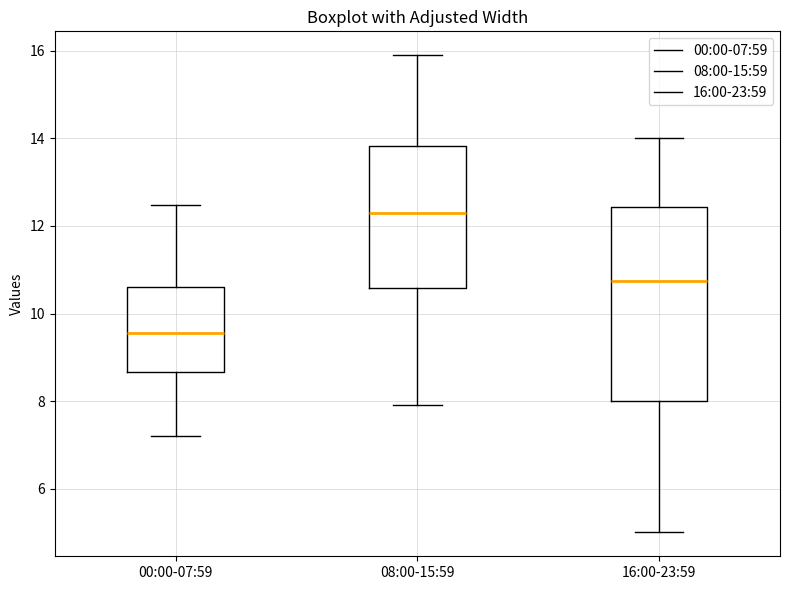

Which box is the tallest, from its lower edge to its upper edge?

16:00-23:59